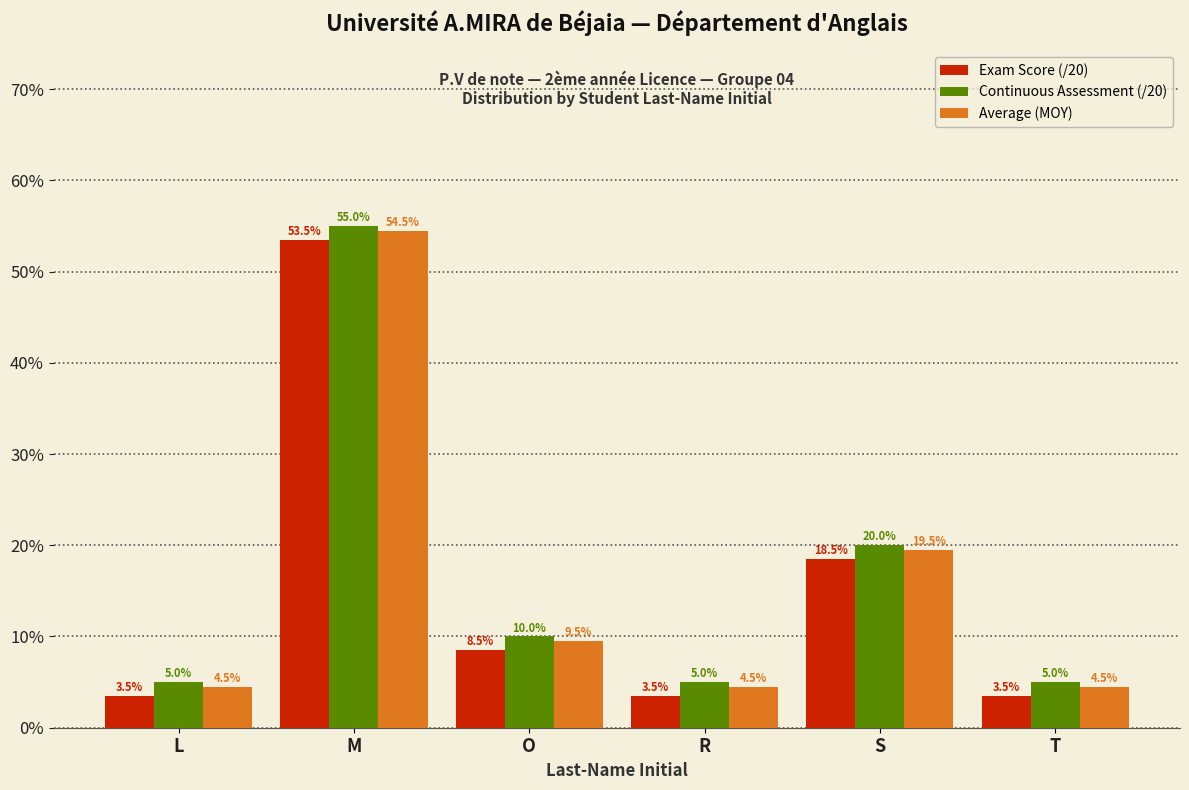

What is the greatest value displayed?

55.0